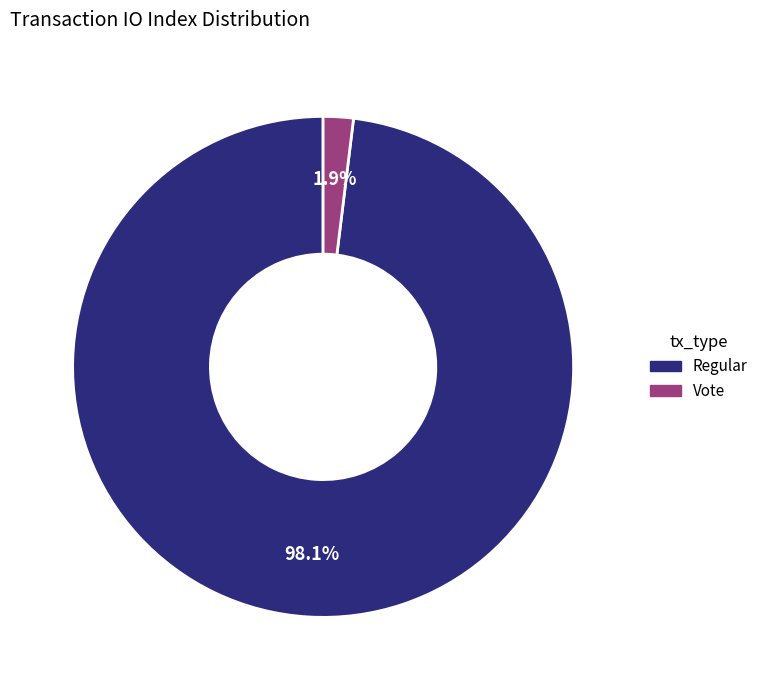

Count the number of slices in the pie.

2